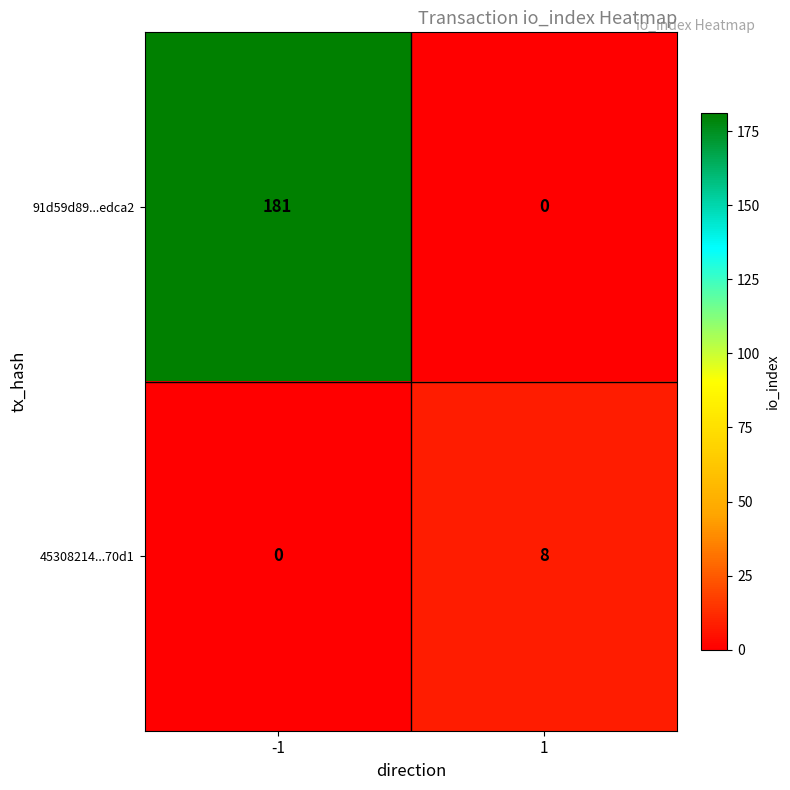

What is the maximum value shown in the chart?

181